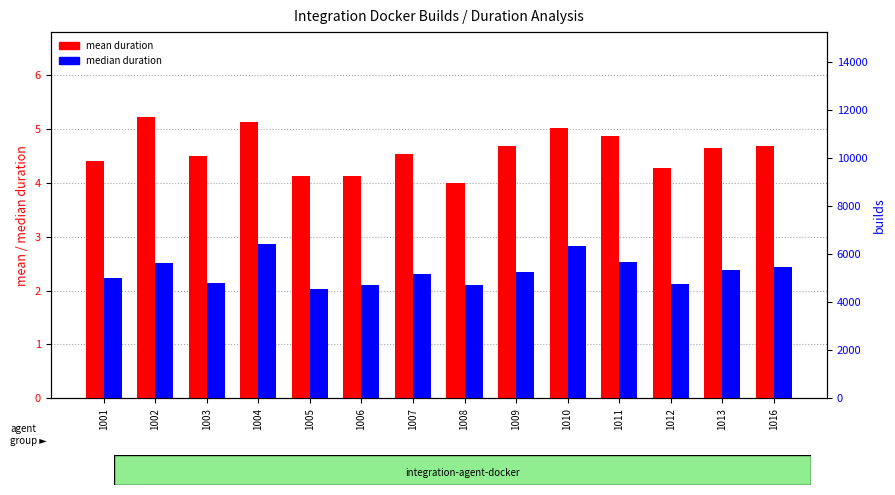

Reading left to right, list all the values displayed in this chart.

mean duration: 4.4	5.2	4.5	5.1	4.1	4.1	4.5	4.0	4.7	5.0	4.9	4.3	4.7	4.7
median duration: 2.2	2.5	2.1	2.9	2.0	2.1	2.3	2.1	2.3	2.8	2.5	2.1	2.4	2.4